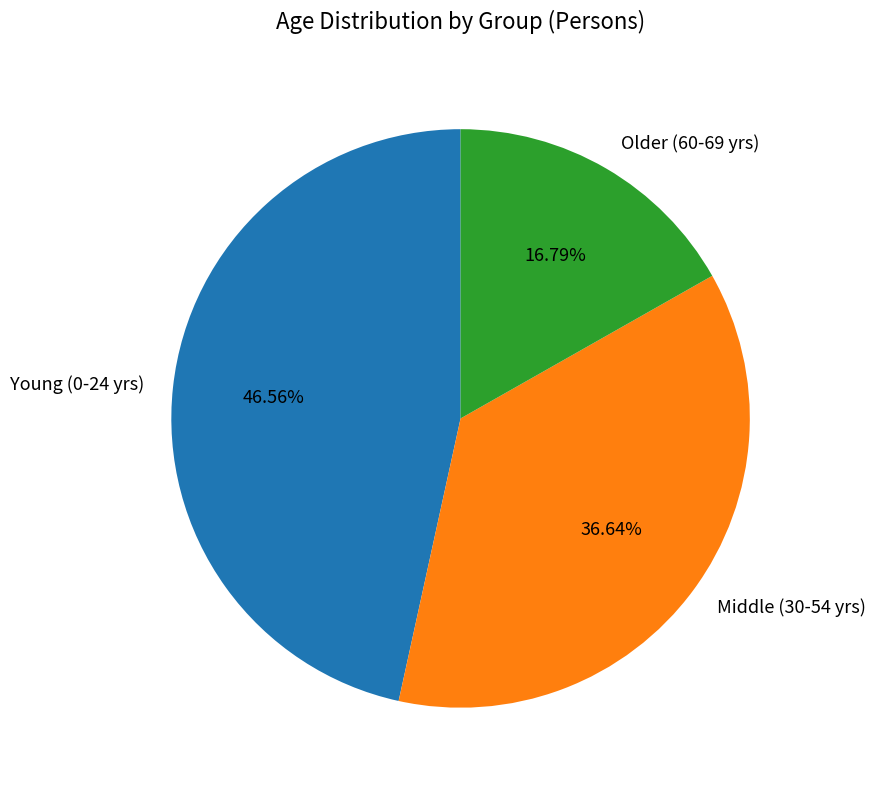

Rank the categories by value from highest to lowest.

Young (0-24 yrs), Middle (30-54 yrs), Older (60-69 yrs)